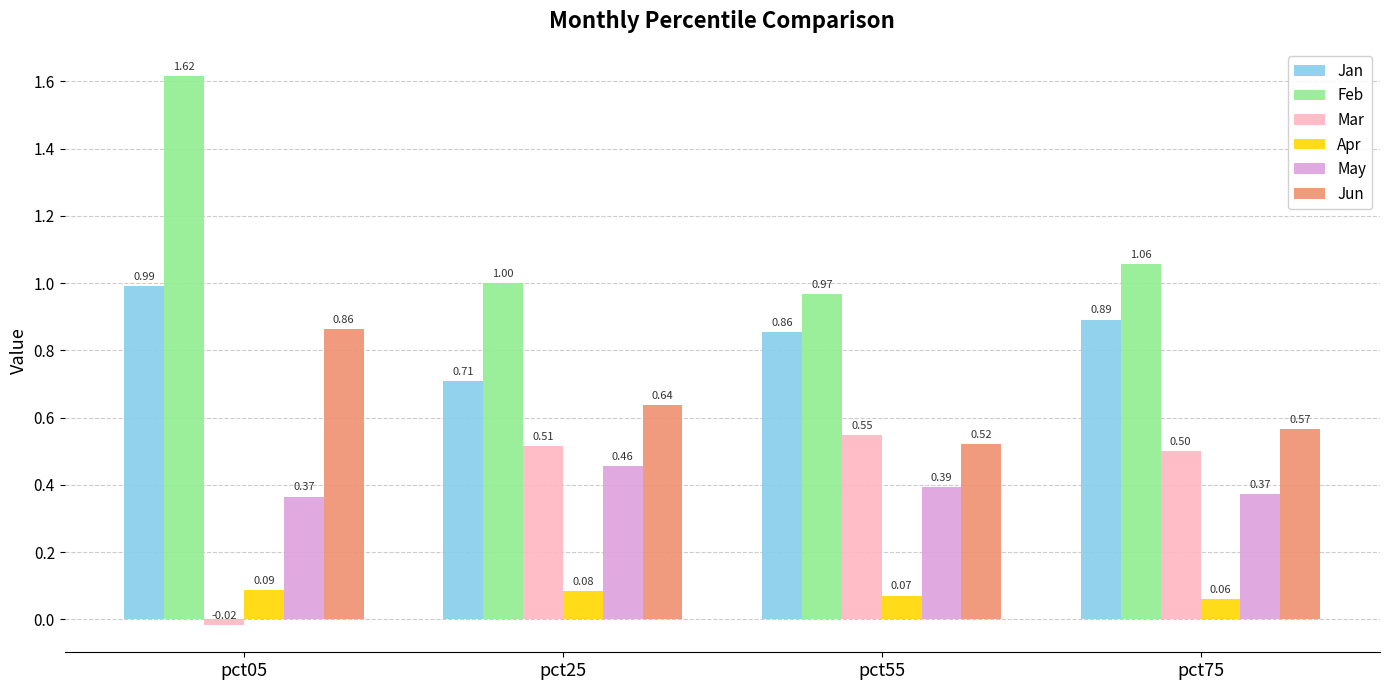

Which series changed the most between pct25 and pct75?

Jan